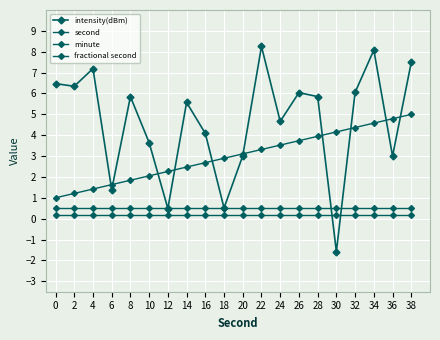

How many negative values does the intensity(dBm) series have?

1